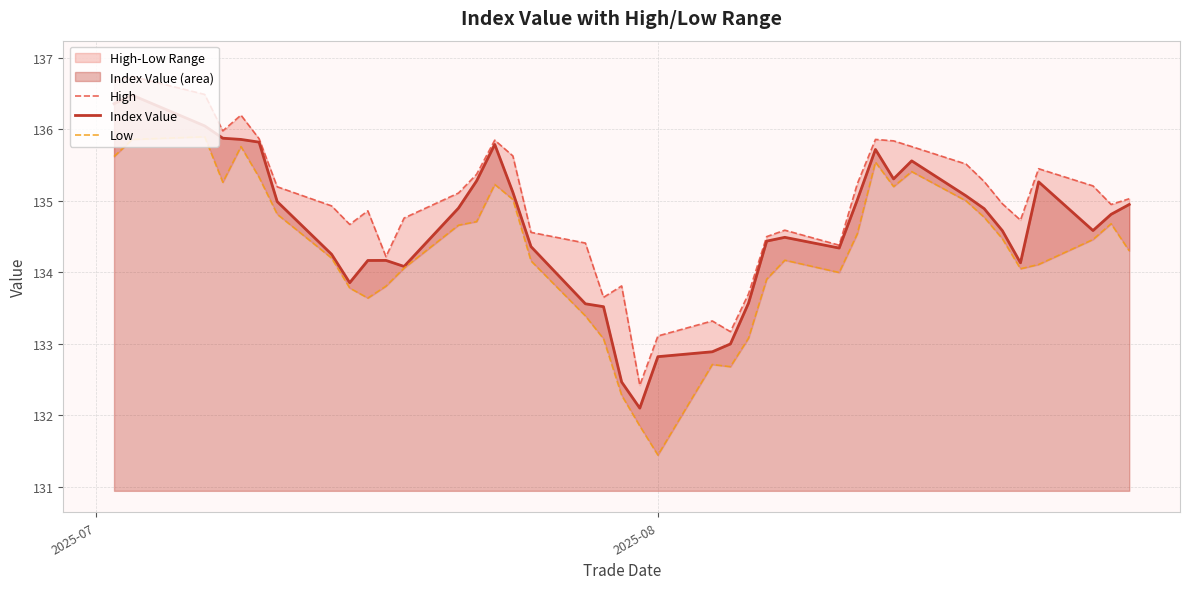

True or false: Low has more than 0 interior local peaks.

True